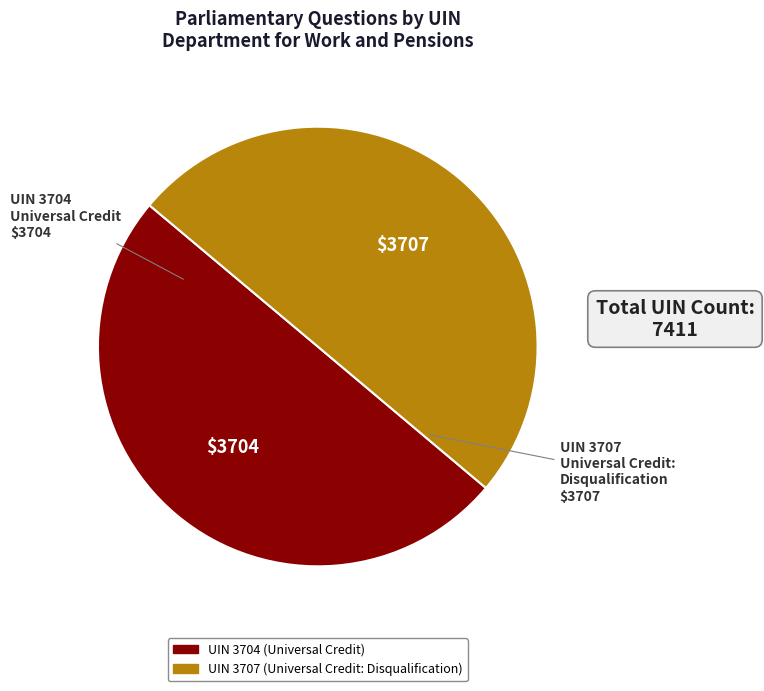

Count the number of slices in the pie.

2